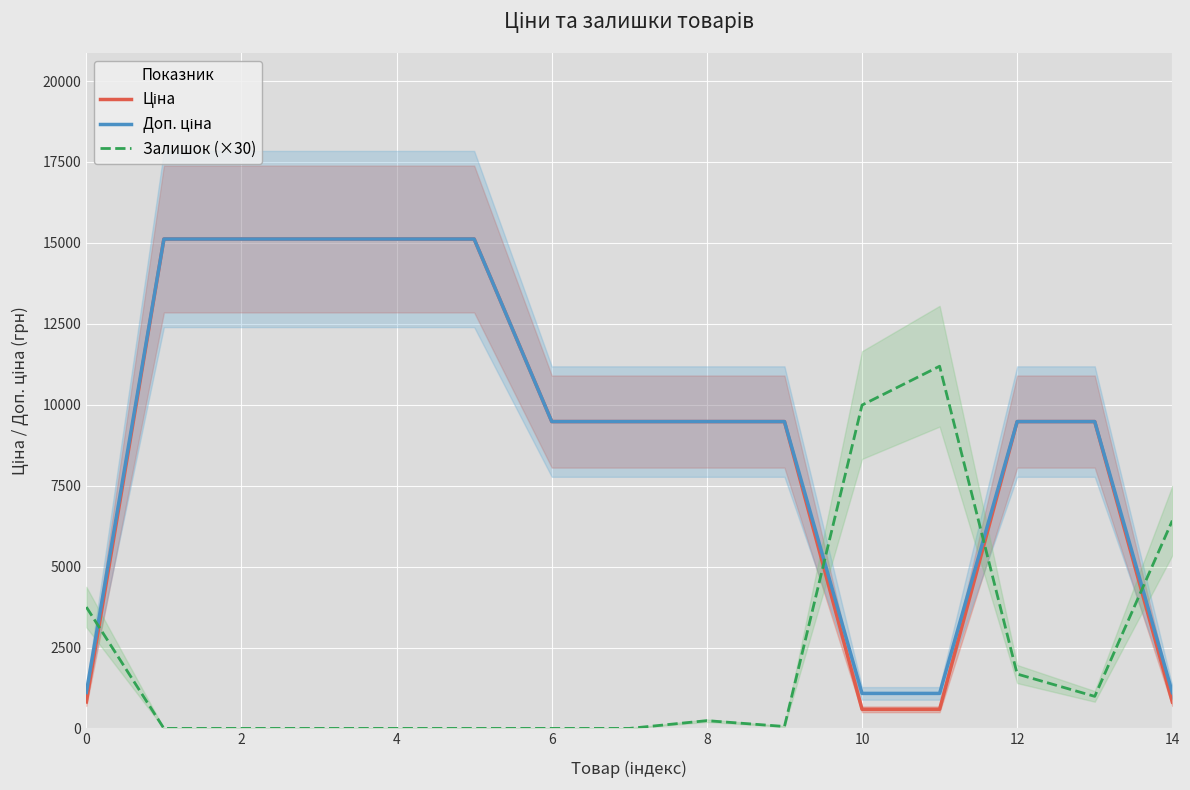

Which series has the largest range (max minus min)?

Ціна